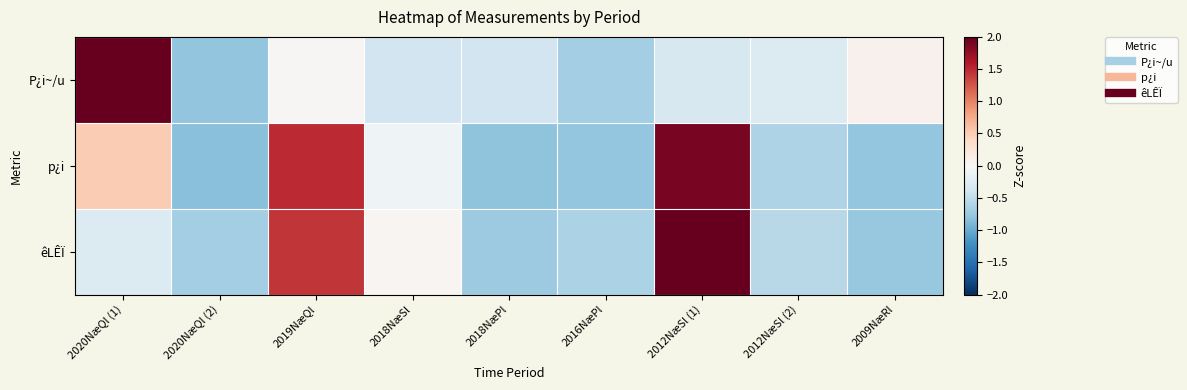

At 2016NæPl, list the series in order from smallest to largest.

p¿i, P¿i~/u, êLÊÏ